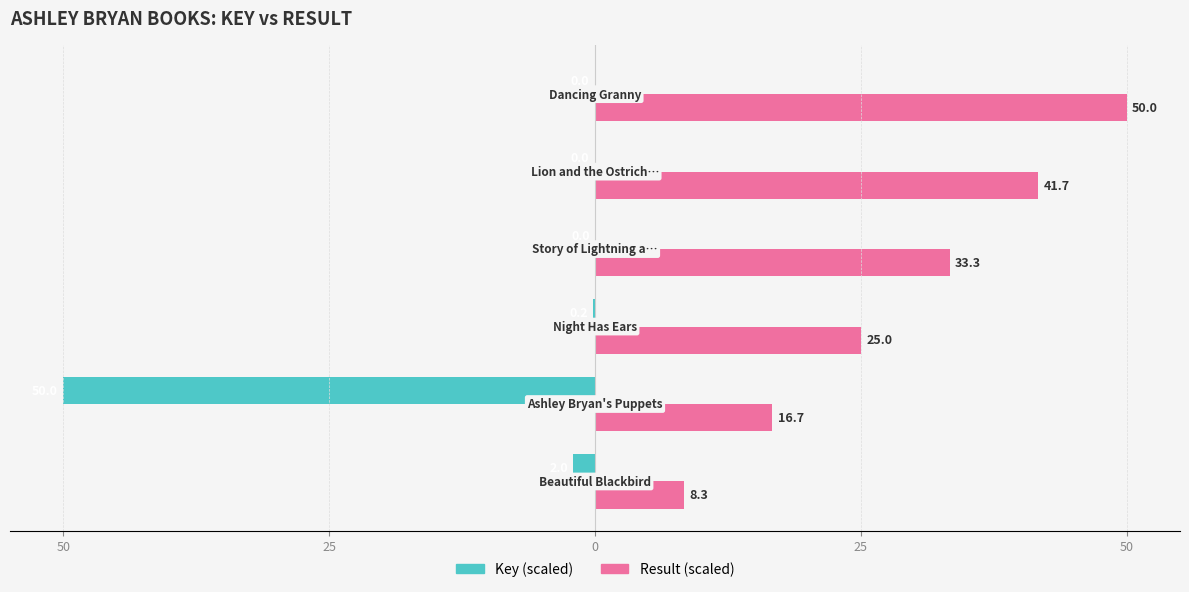

What is the value of the Result (scaled) bar at the 3rd from the left?

25.0